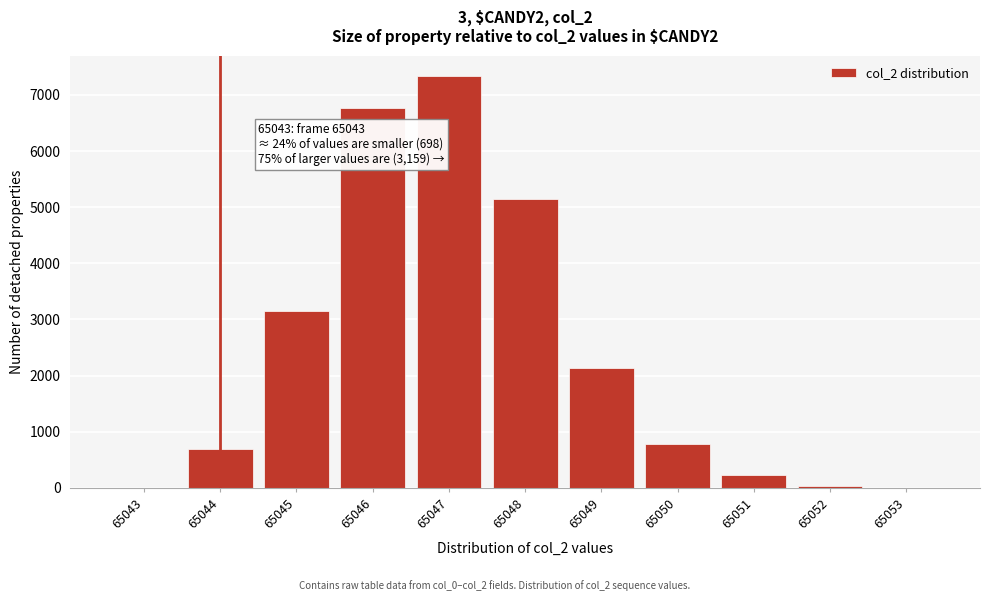

Approximately how many times larger is the value at 65049 compared to 65048?

0.4